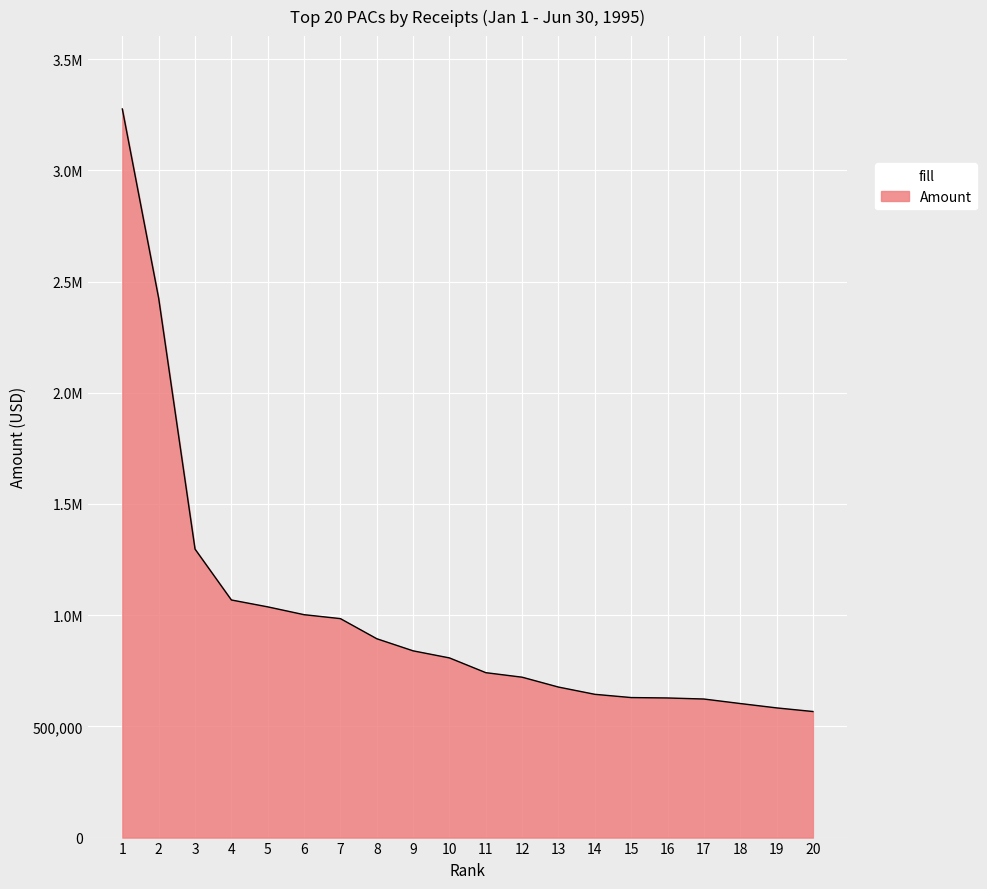

List the labels in order of value, smallest first.

20, 19, 18, 17, 16, 15, 14, 13, 12, 11, 10, 9, 8, 7, 6, 5, 4, 3, 2, 1